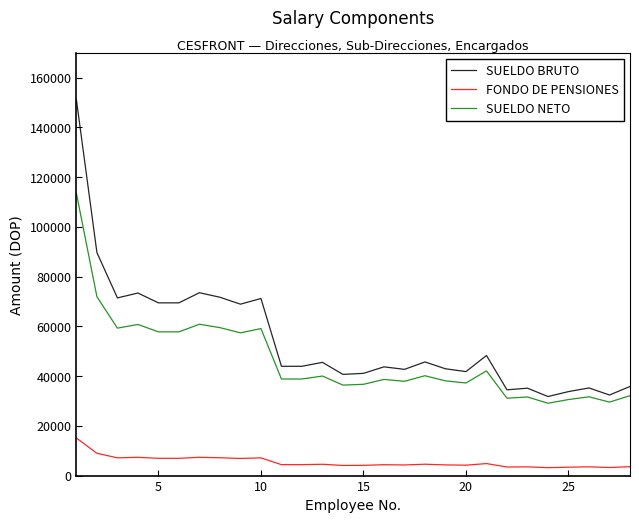

Which series has the largest total across all categories?

SUELDO BRUTO